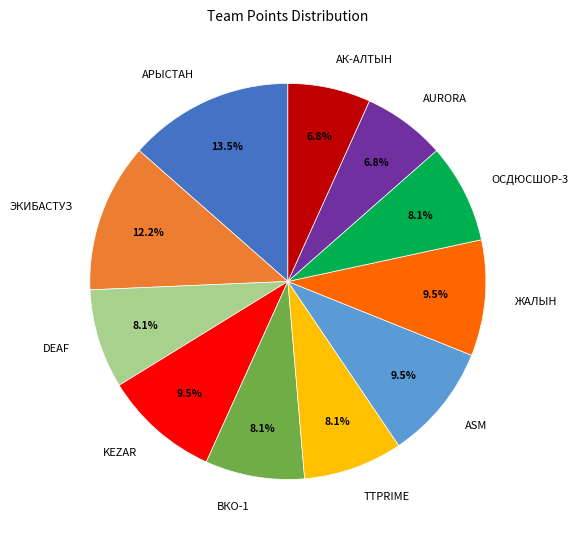

What percentage is the DEAF slice, to the nearest percent?

8%